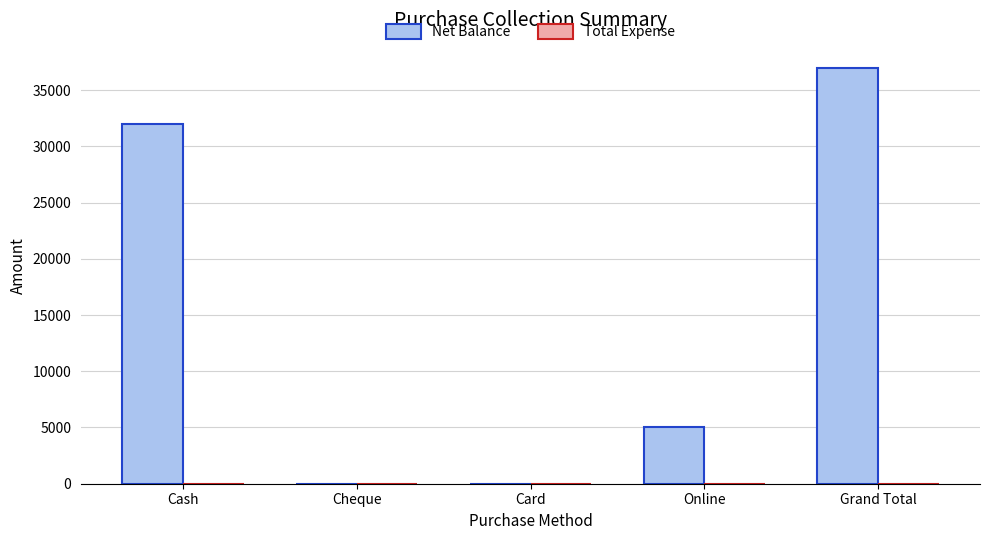

The chart shows a value of 57168 at Cash. True or false?

False